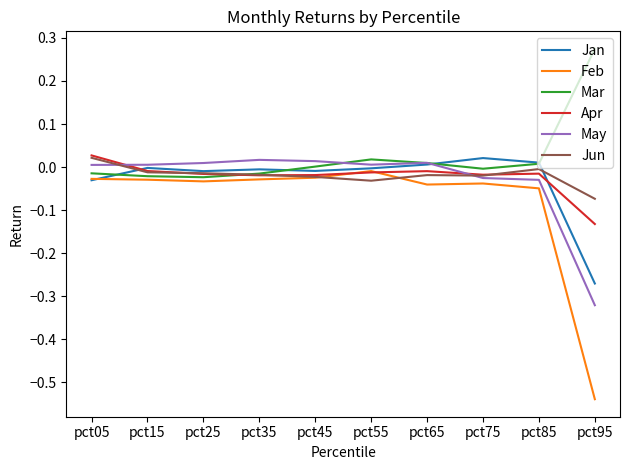

Is it true that Mar equals -0.0 at pct25?

True